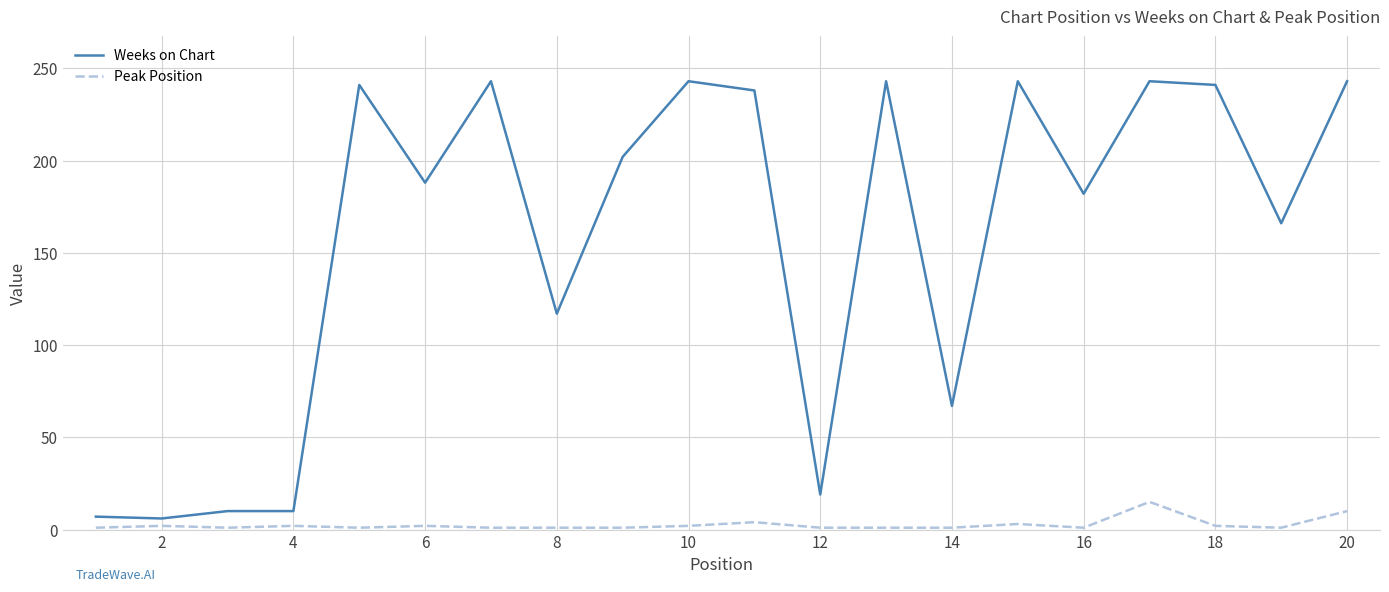

Which series has the widest spread of values?

Weeks on Chart